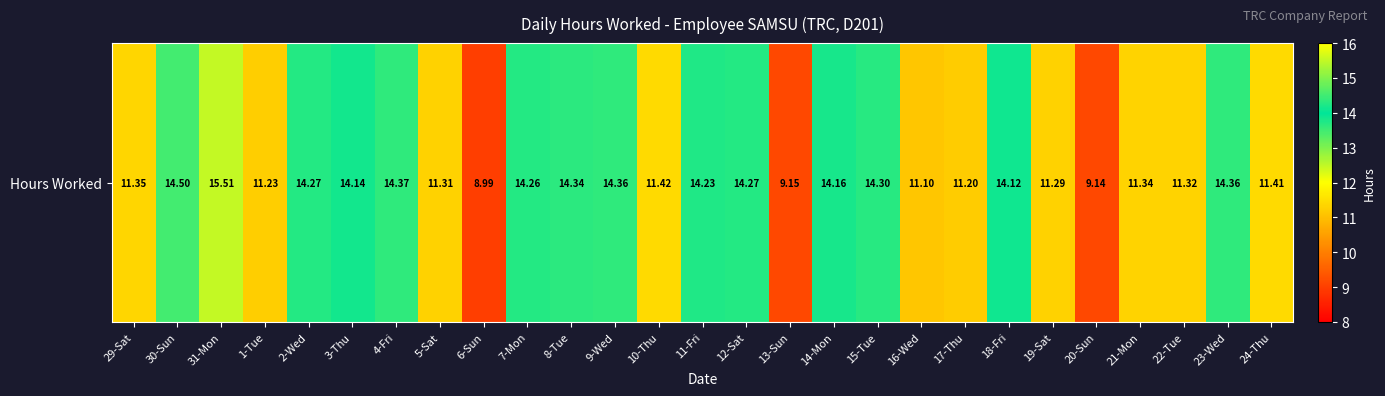

Reading right to left, list all the values displayed in this chart.

11.4	14.4	11.3	11.3	9.1	11.3	14.1	11.2	11.1	14.3	14.2	9.2	14.3	14.2	11.4	14.4	14.3	14.3	9.0	11.3	14.4	14.1	14.3	11.2	15.5	14.5	11.3